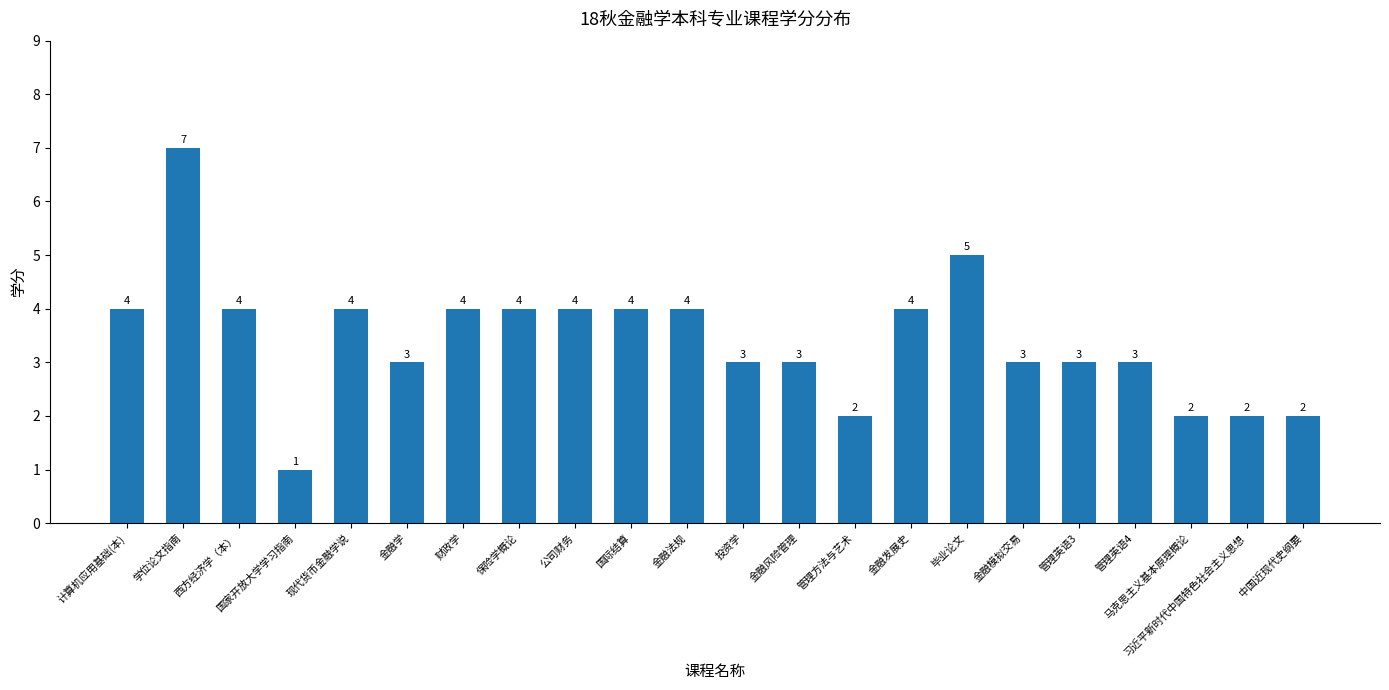

The chart shows a value of 2 at 金融发展史. True or false?

False